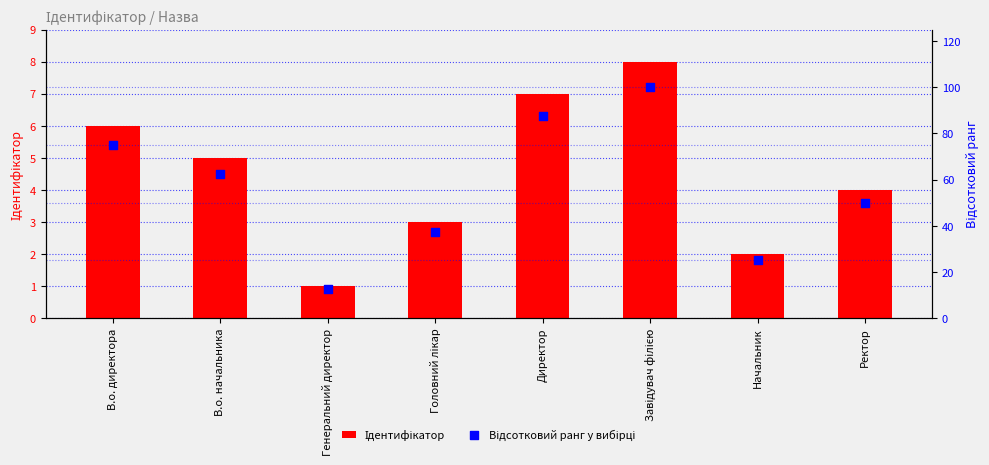

Which series has the largest total across all categories?

Відсотковий ранг у вибірці